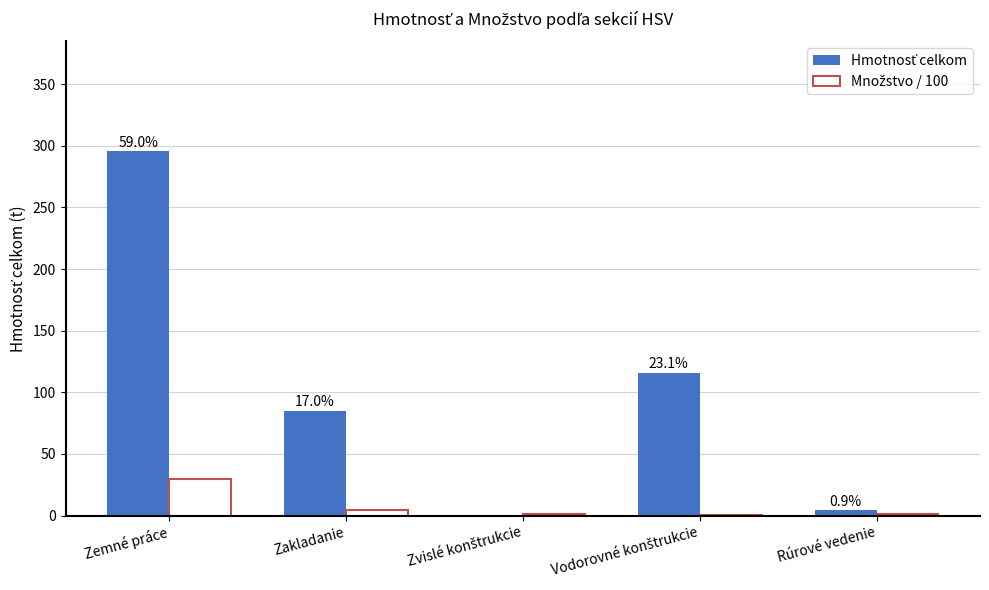

Rank the series at Rúrové vedenie from lowest to highest value.

Množstvo / 100, Hmotnosť celkom